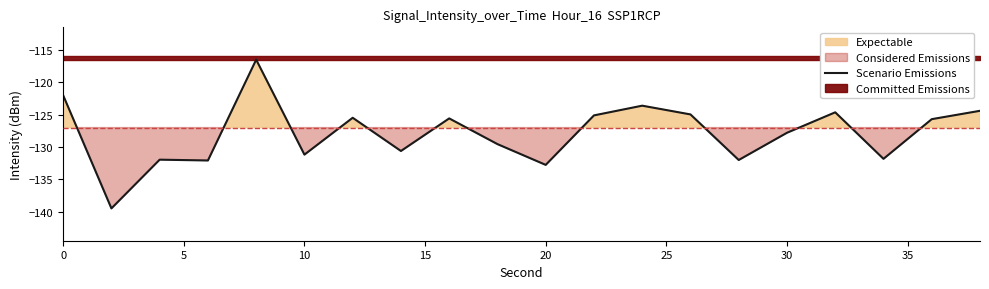

Is this an area chart (filled region under the line)?

No